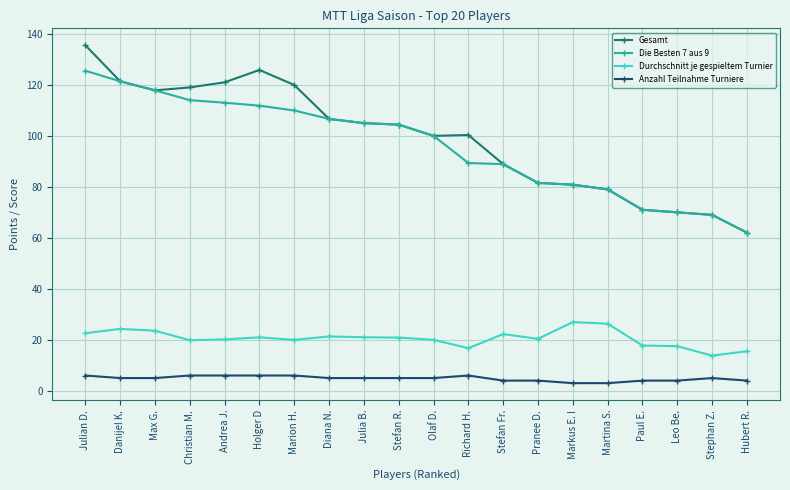

True or false: Gesamt has more than 1 interior local peaks.

True